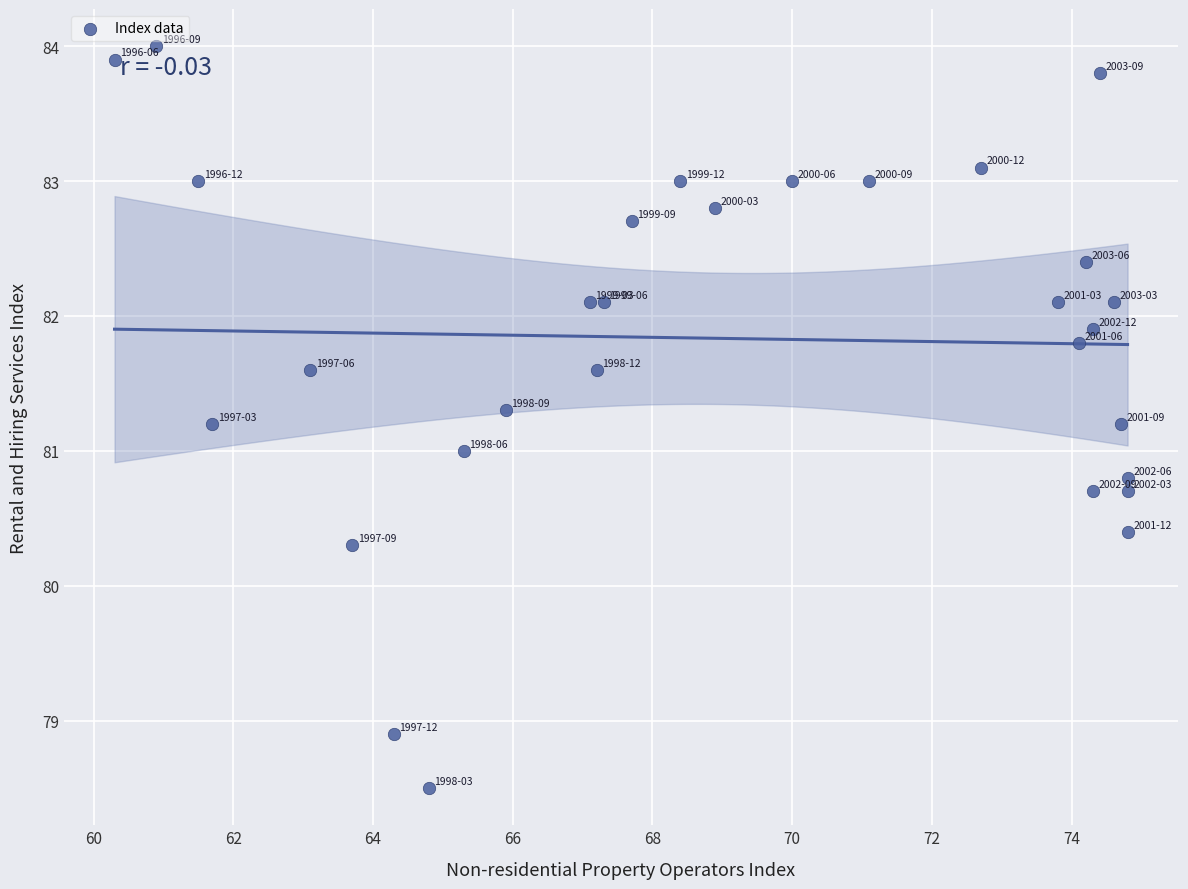

What is the range of Y values (max minus min)?

5.5